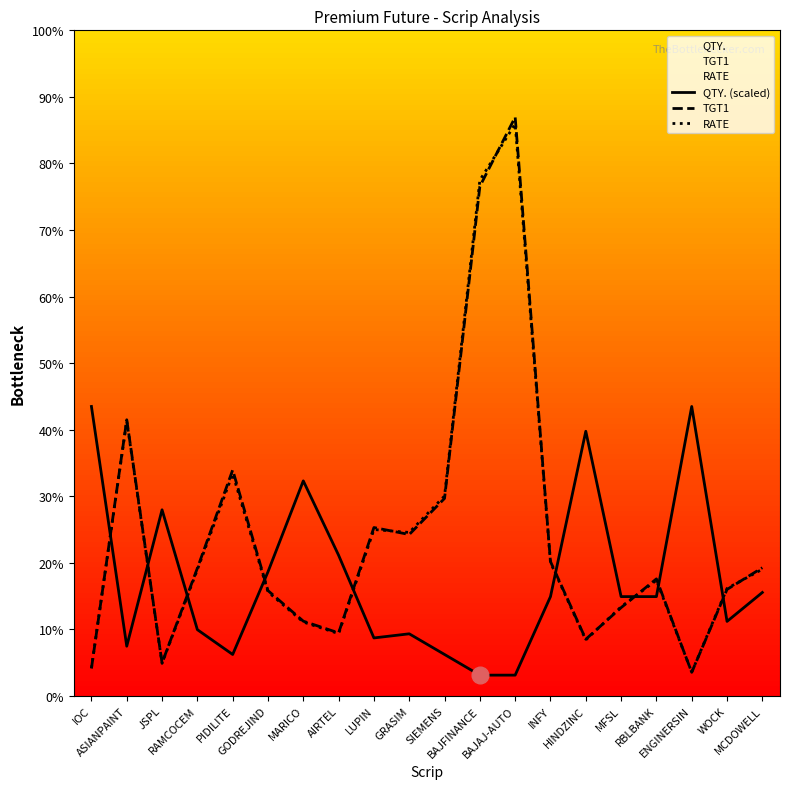

What is the approximate value of TGT1 at BAJFINANCE?

2544.9